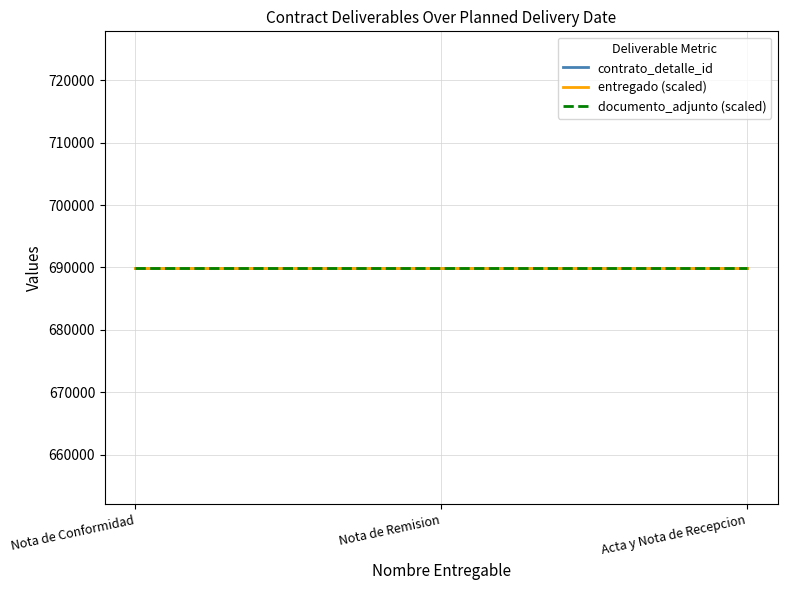

What is the value of the contrato_detalle_id point at the 3rd from the left?

689934